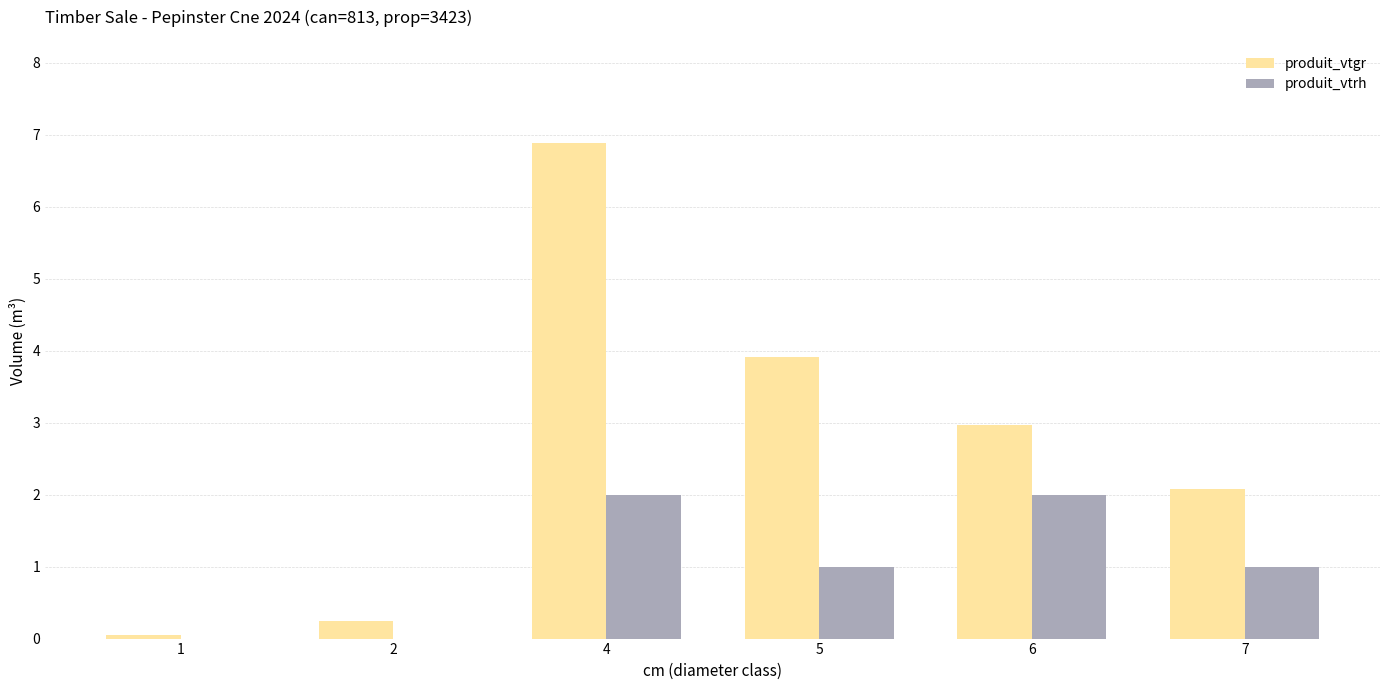

Which series changed the most between 5 and 7?

produit_vtgr